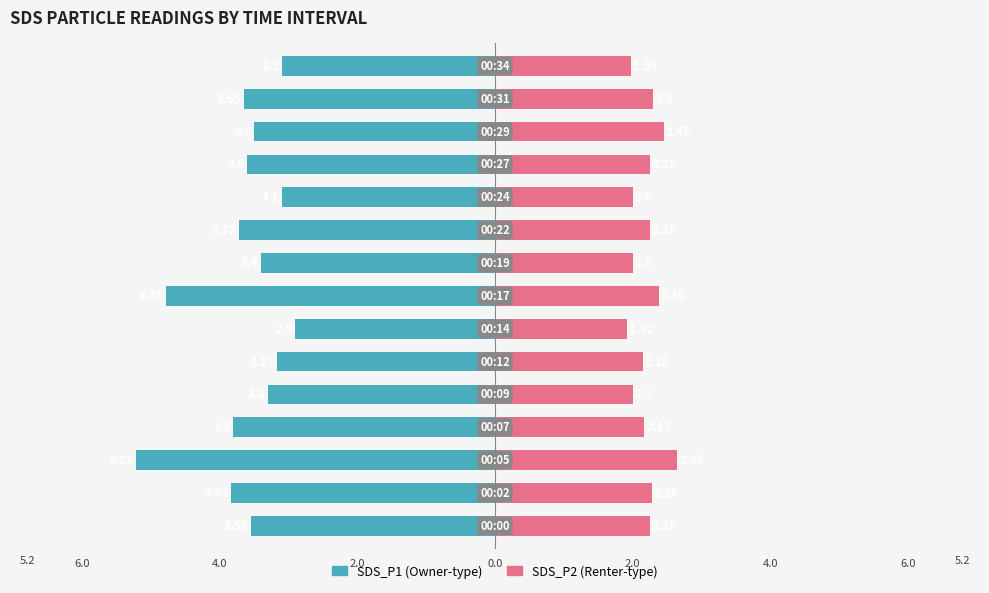

What is the difference between the second highest and second lowest values in the SDS_P2 series?

0.5